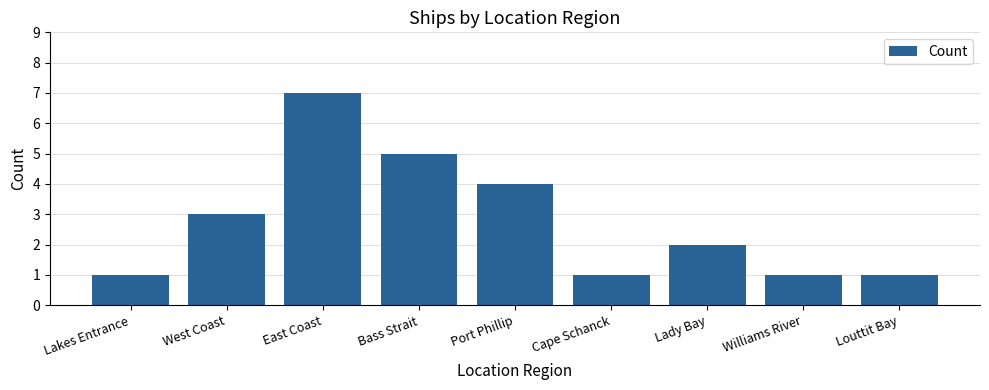

Reading left to right, extract all data points from this chart.

Lakes Entrance=1	West Coast=3	East Coast=7	Bass Strait=5	Port Phillip=4	Cape Schanck=1	Lady Bay=2	Williams River=1	Louttit Bay=1